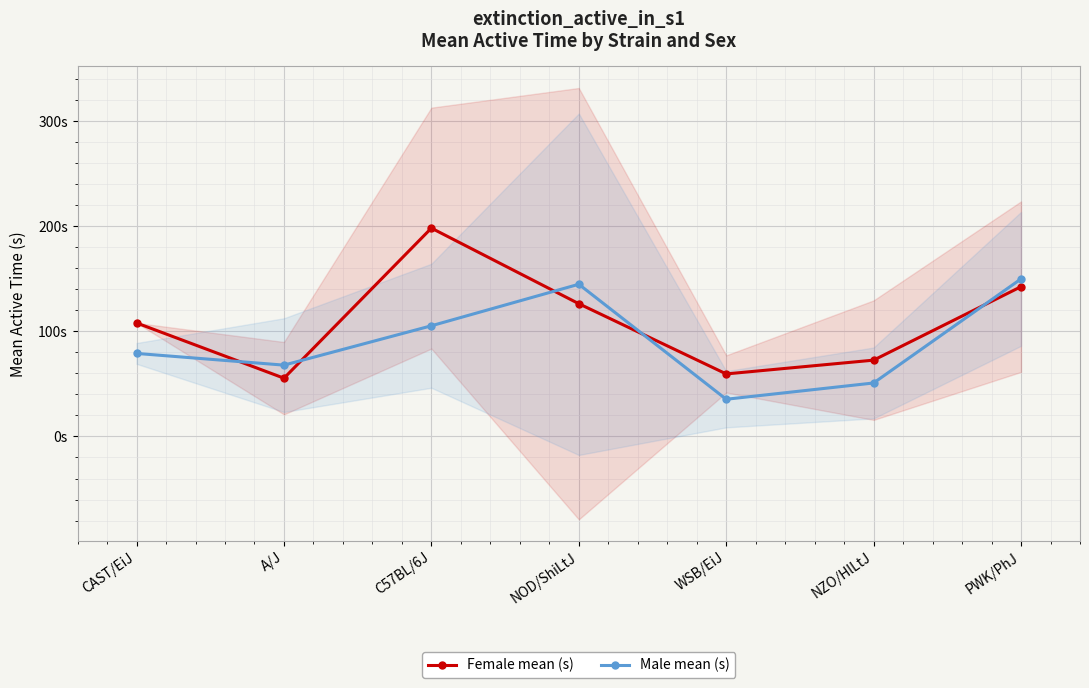

What is the lowest value of the Female mean (s) series?

55.4